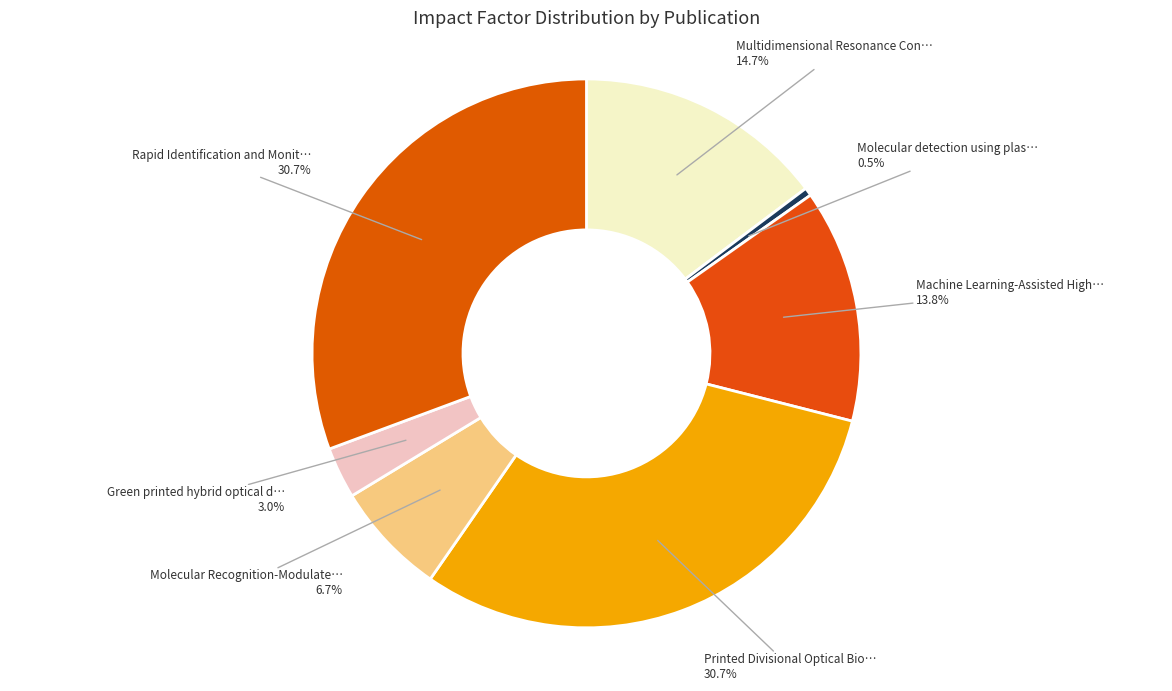

Count the number of slices in the pie.

7